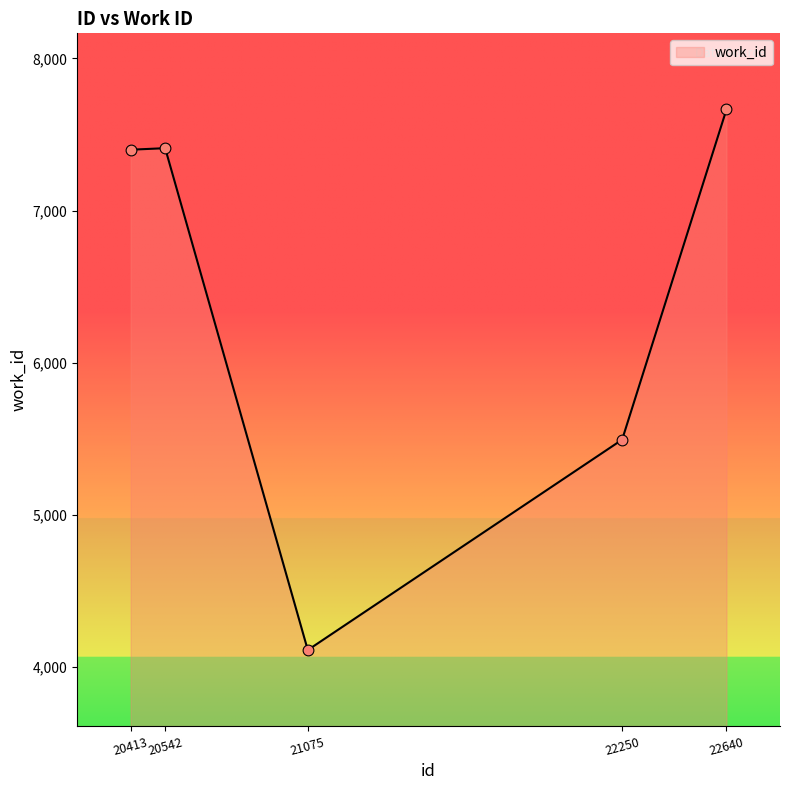

What is the change in value from 22250 to 22640?

+2171